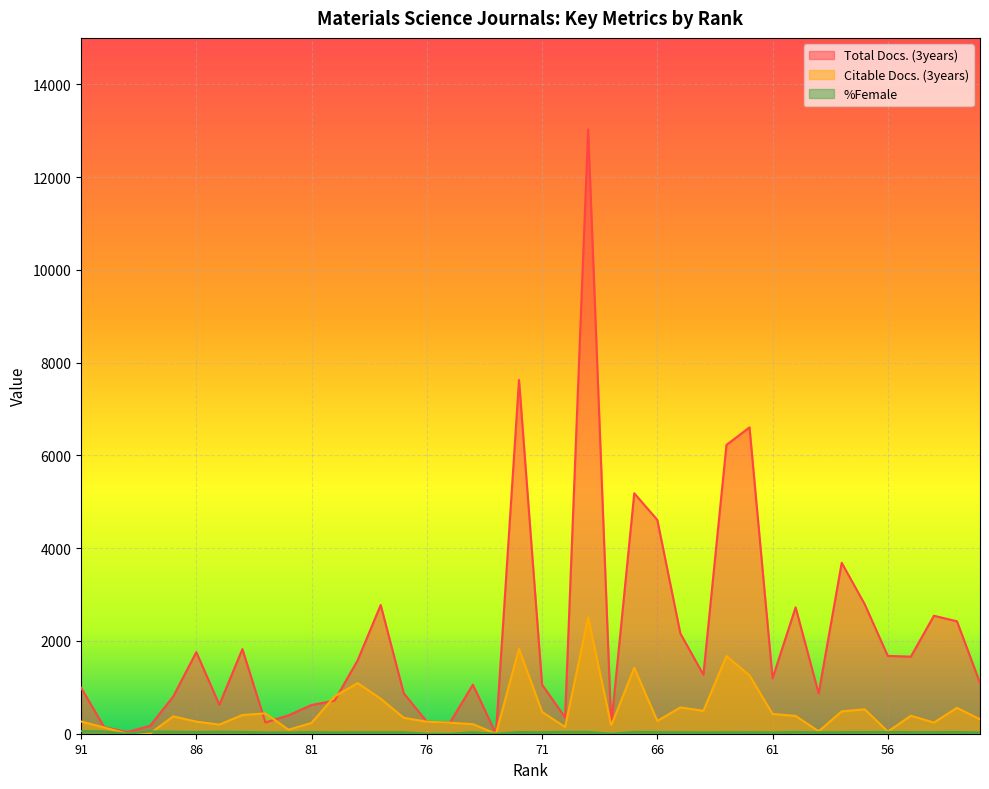

Is it true that Citable Docs. (3years) equals 472.8 at 77?

False